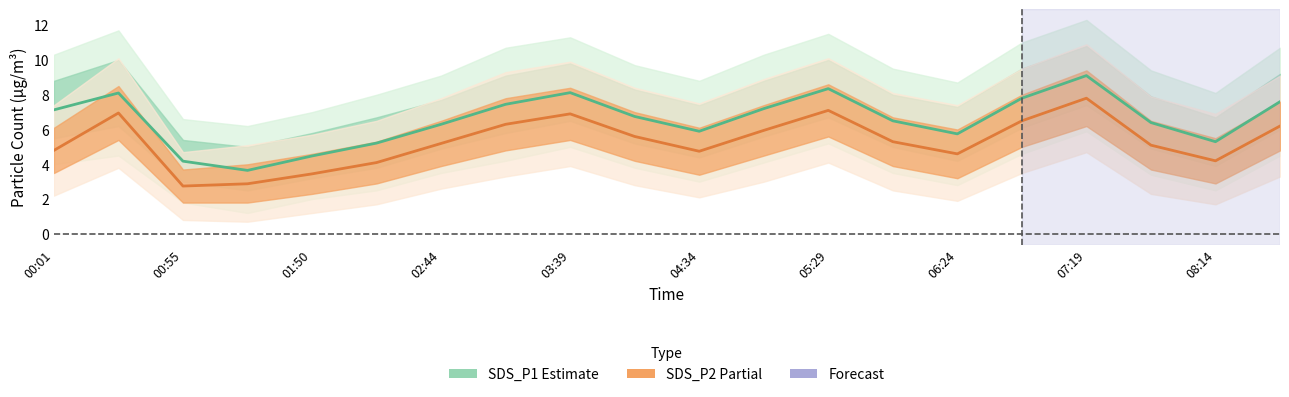

Rank the series by their maximum value, from lowest to highest.

SDS_P2 (Partial), SDS_P1 (Estimate)